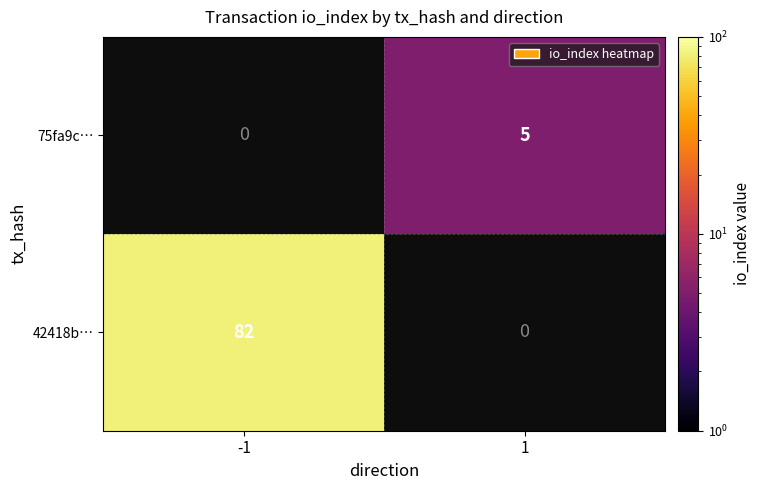

The value of 42418b… at -1 is 113. True or false?

False